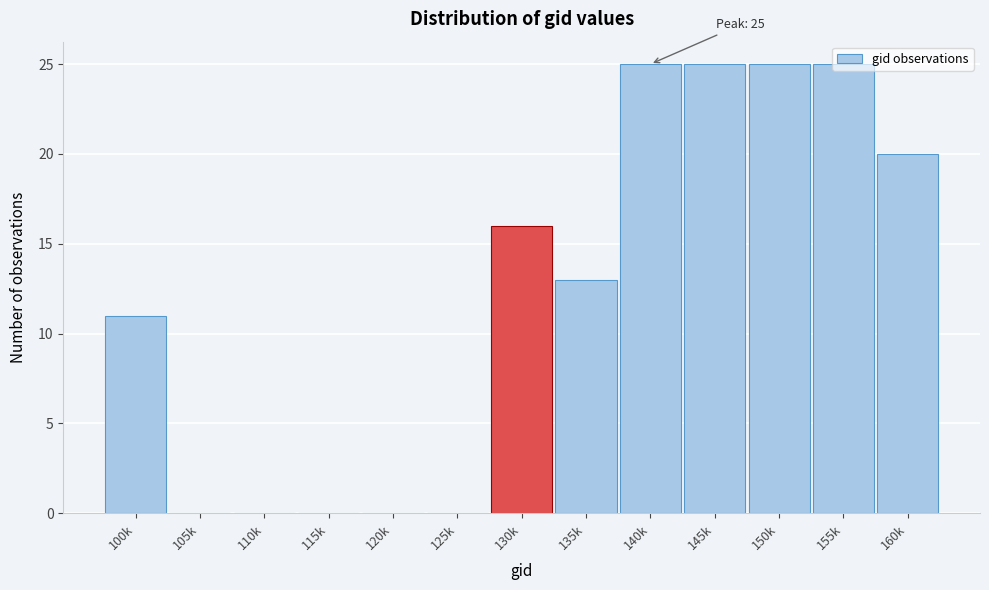

What is the maximum value shown in the chart?

25